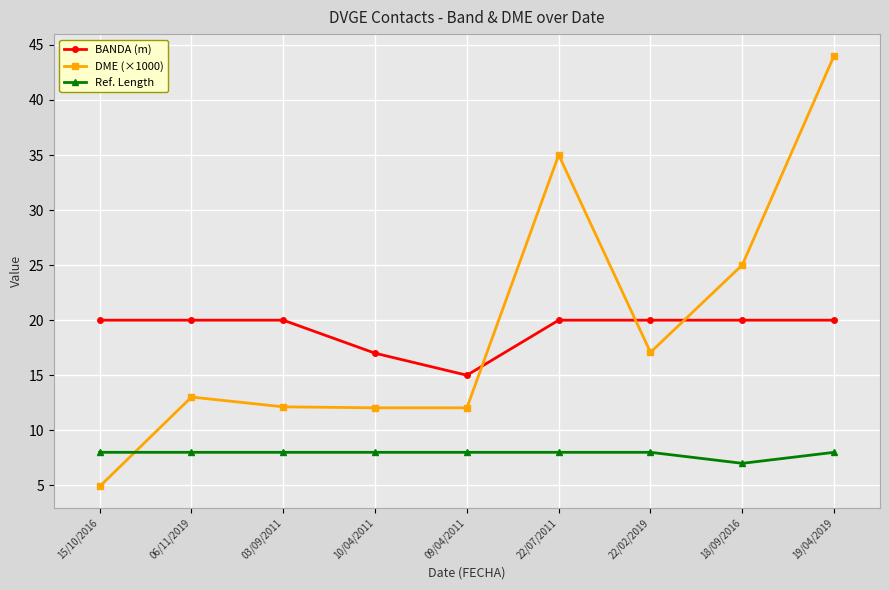

At how many categories does at least one series exceed 19?

7